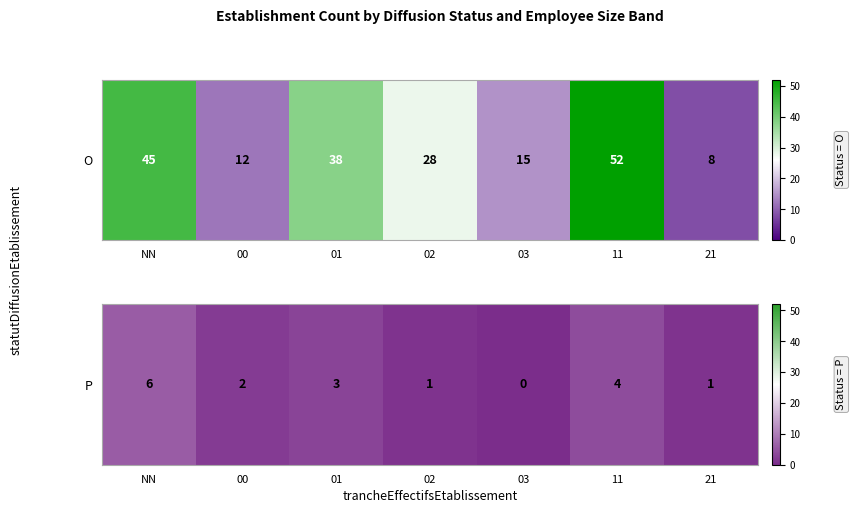

At which category does the chart reach its peak across all series?

NN